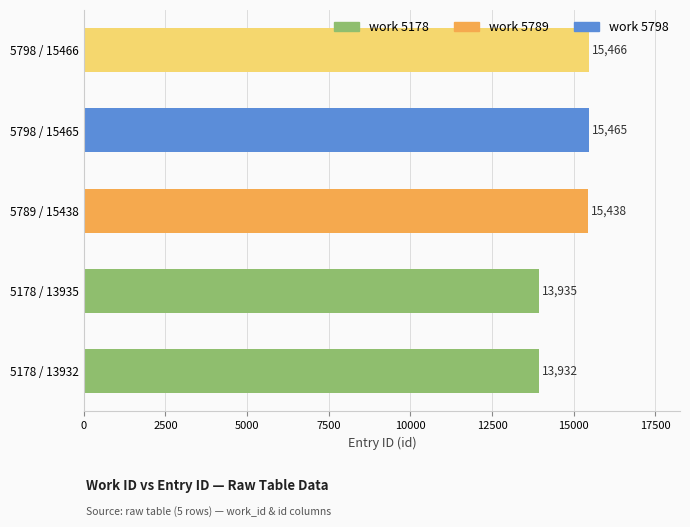

What is the difference between the maximum and second lowest values?

1531